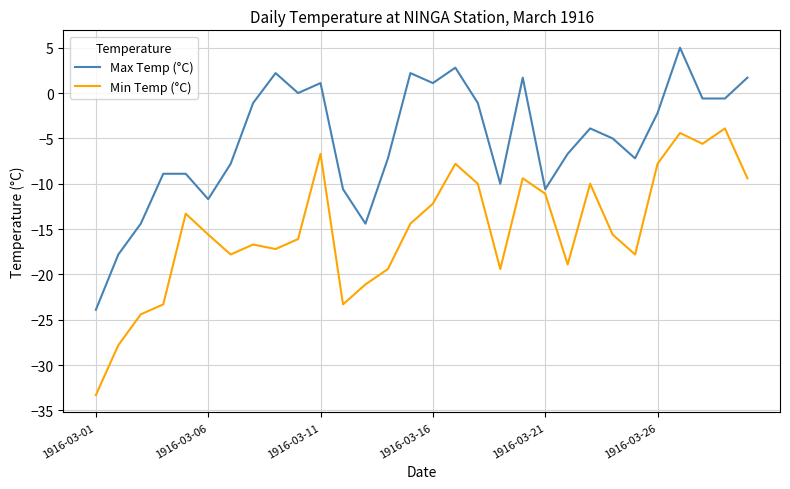

Rank the series by their average value, from lowest to highest.

Min Temp (°C), Max Temp (°C)